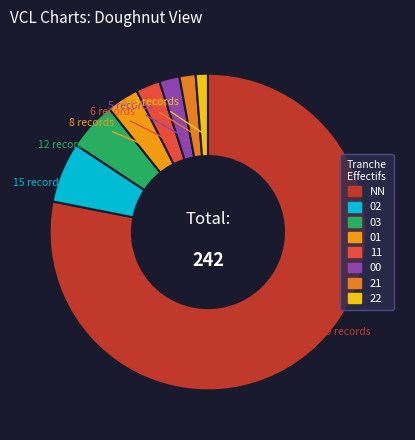

What percentage is the 21 slice, to the nearest percent?

2%